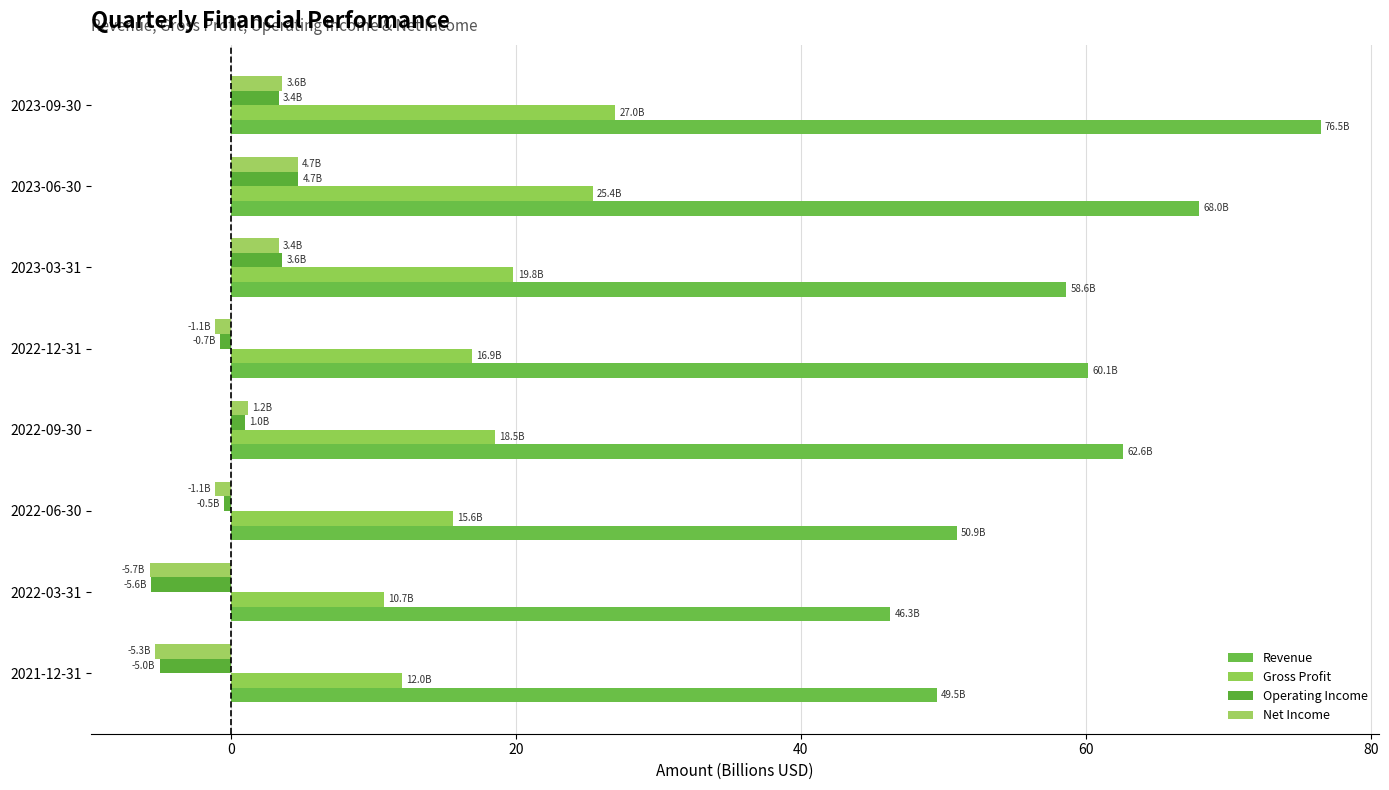

At which label is Revenue closest to 61?

2022-12-31